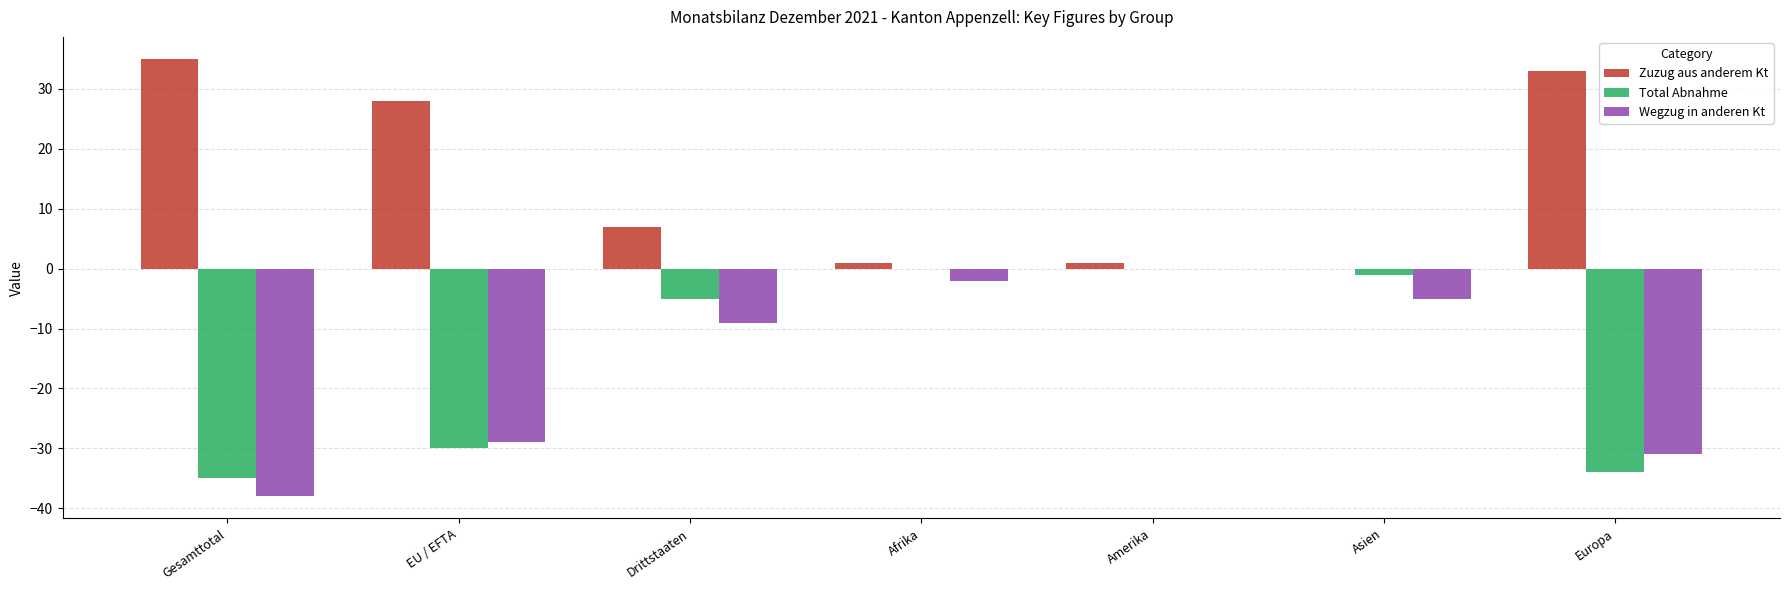

How many groups of bars are there?

7